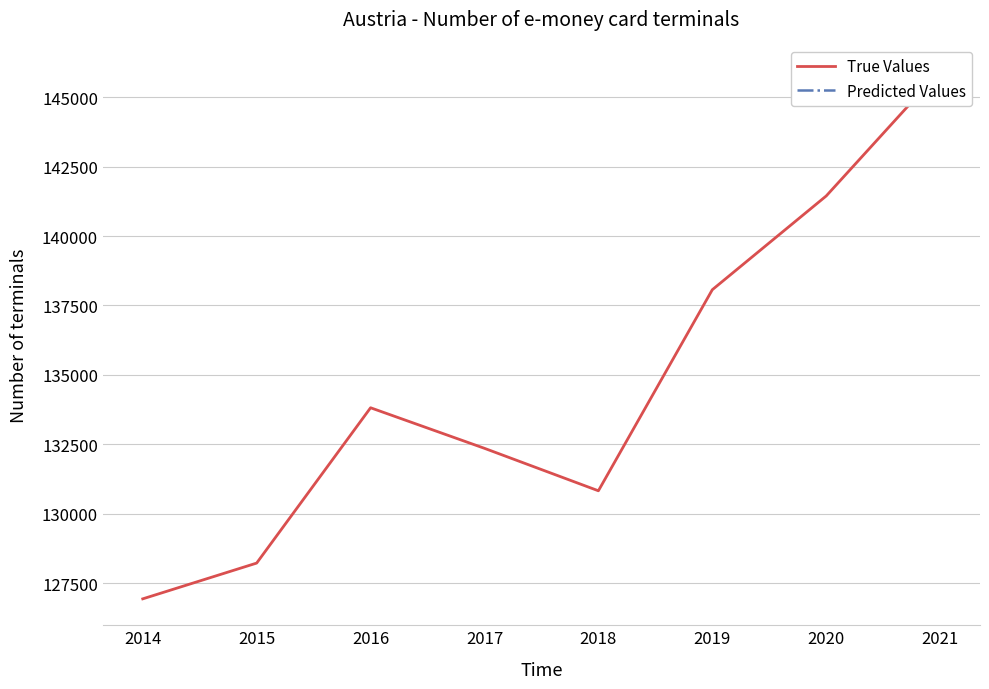

Count the number of values greater than 133815.

3